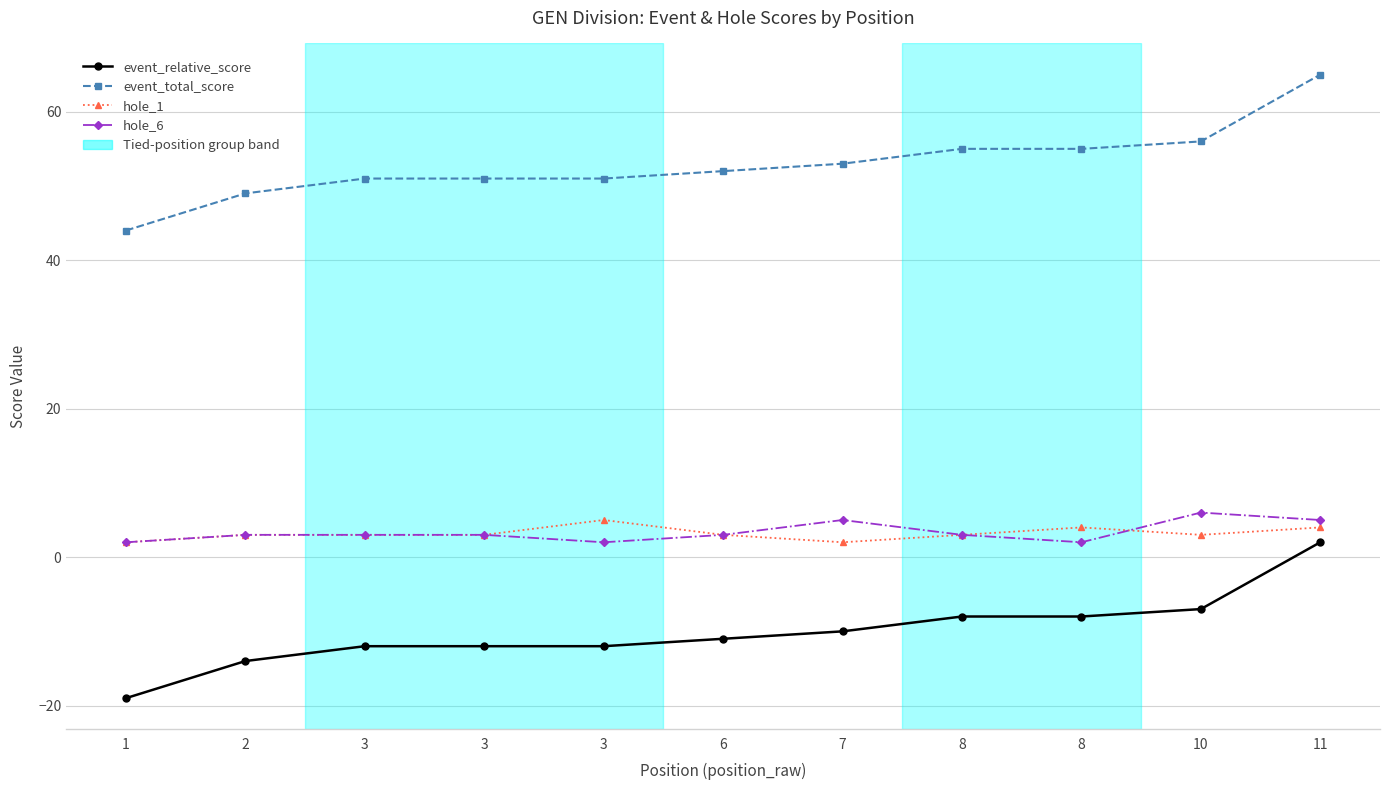

How many values in event_relative_score are below zero?

10